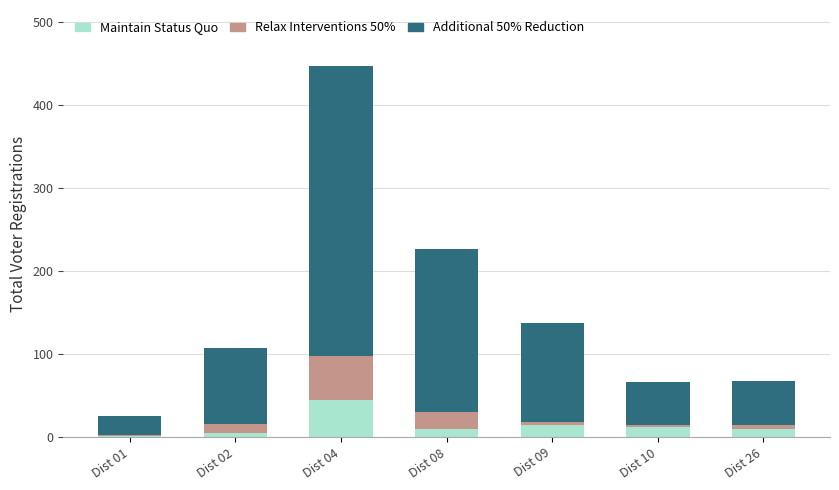

What is the highest value of the Maintain Status Quo series?

45